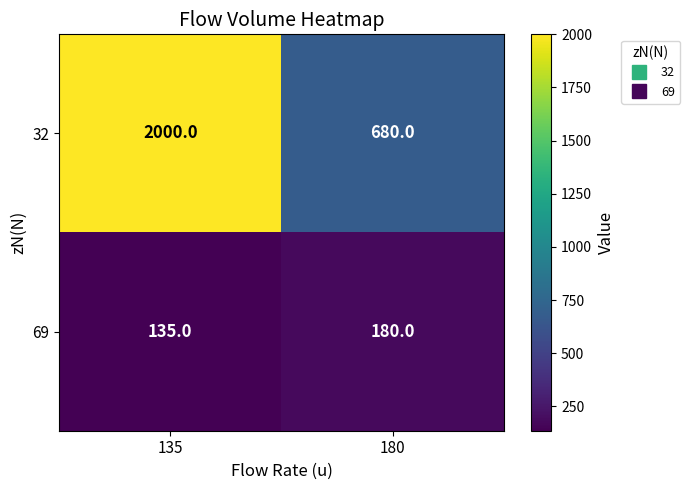

Which category has the lowest value across all series?

135